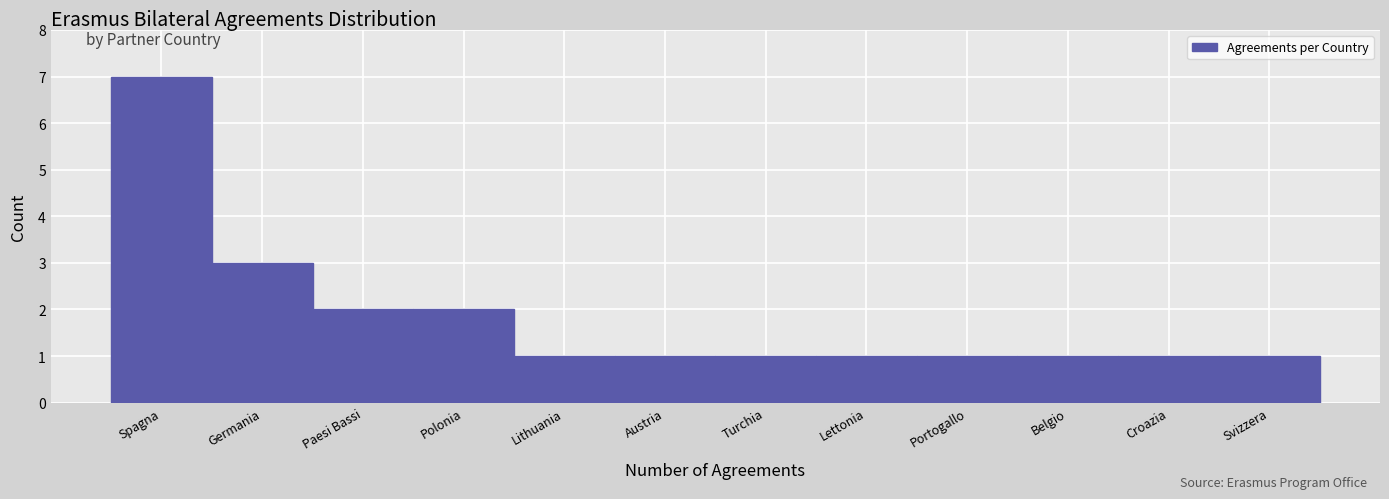

Reading left to right, what are all the values shown in this chart?

7	3	2	2	1	1	1	1	1	1	1	1